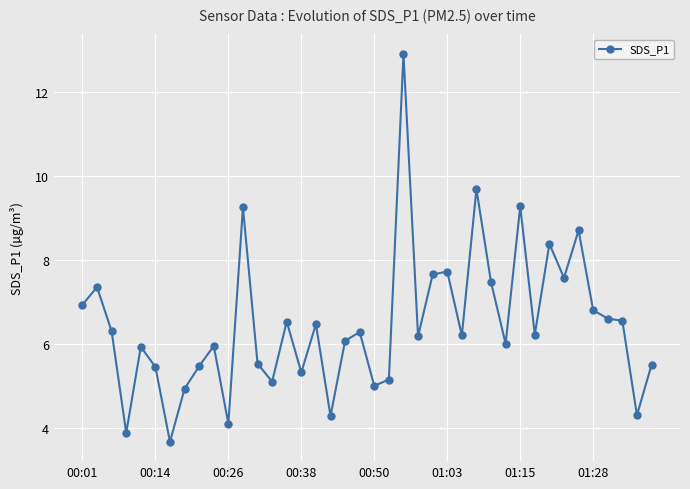

What is the value of the 26th point from the left?

7.7